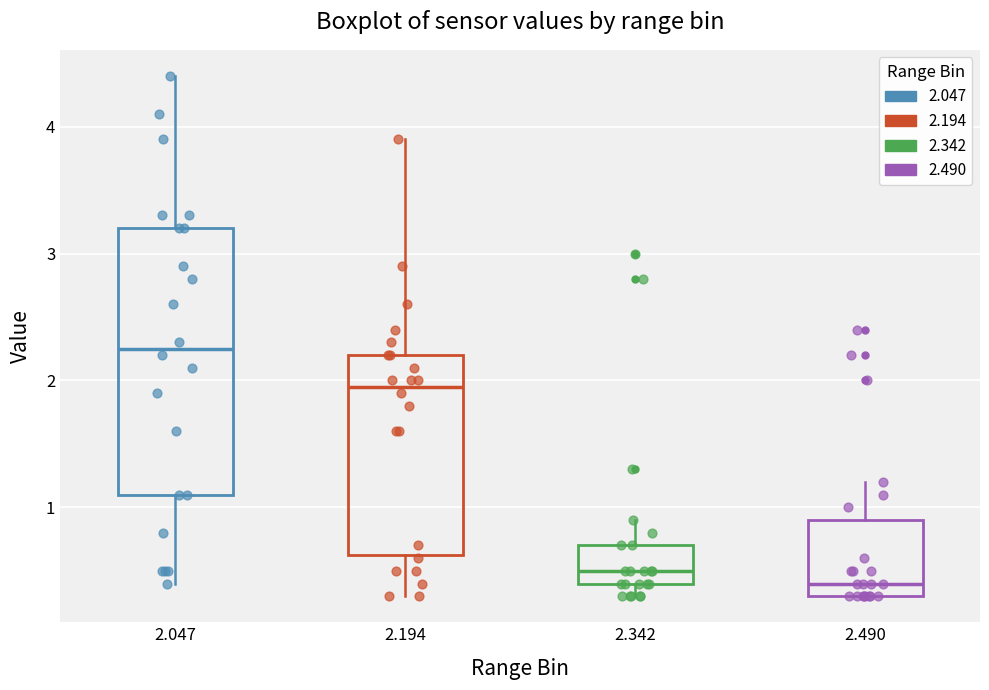

Where does the lower whisker of the box at x = 2.047 end on the y-axis? The values are not printed on the chart, so give them approximately, as read against the axis.

0.4